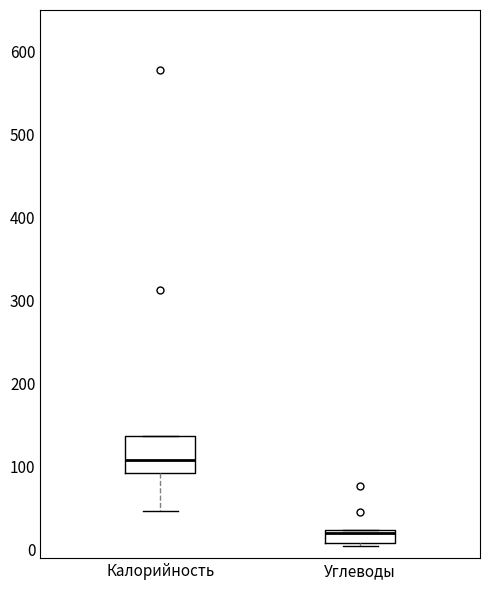

Which box has the highest median line?

Калорийность